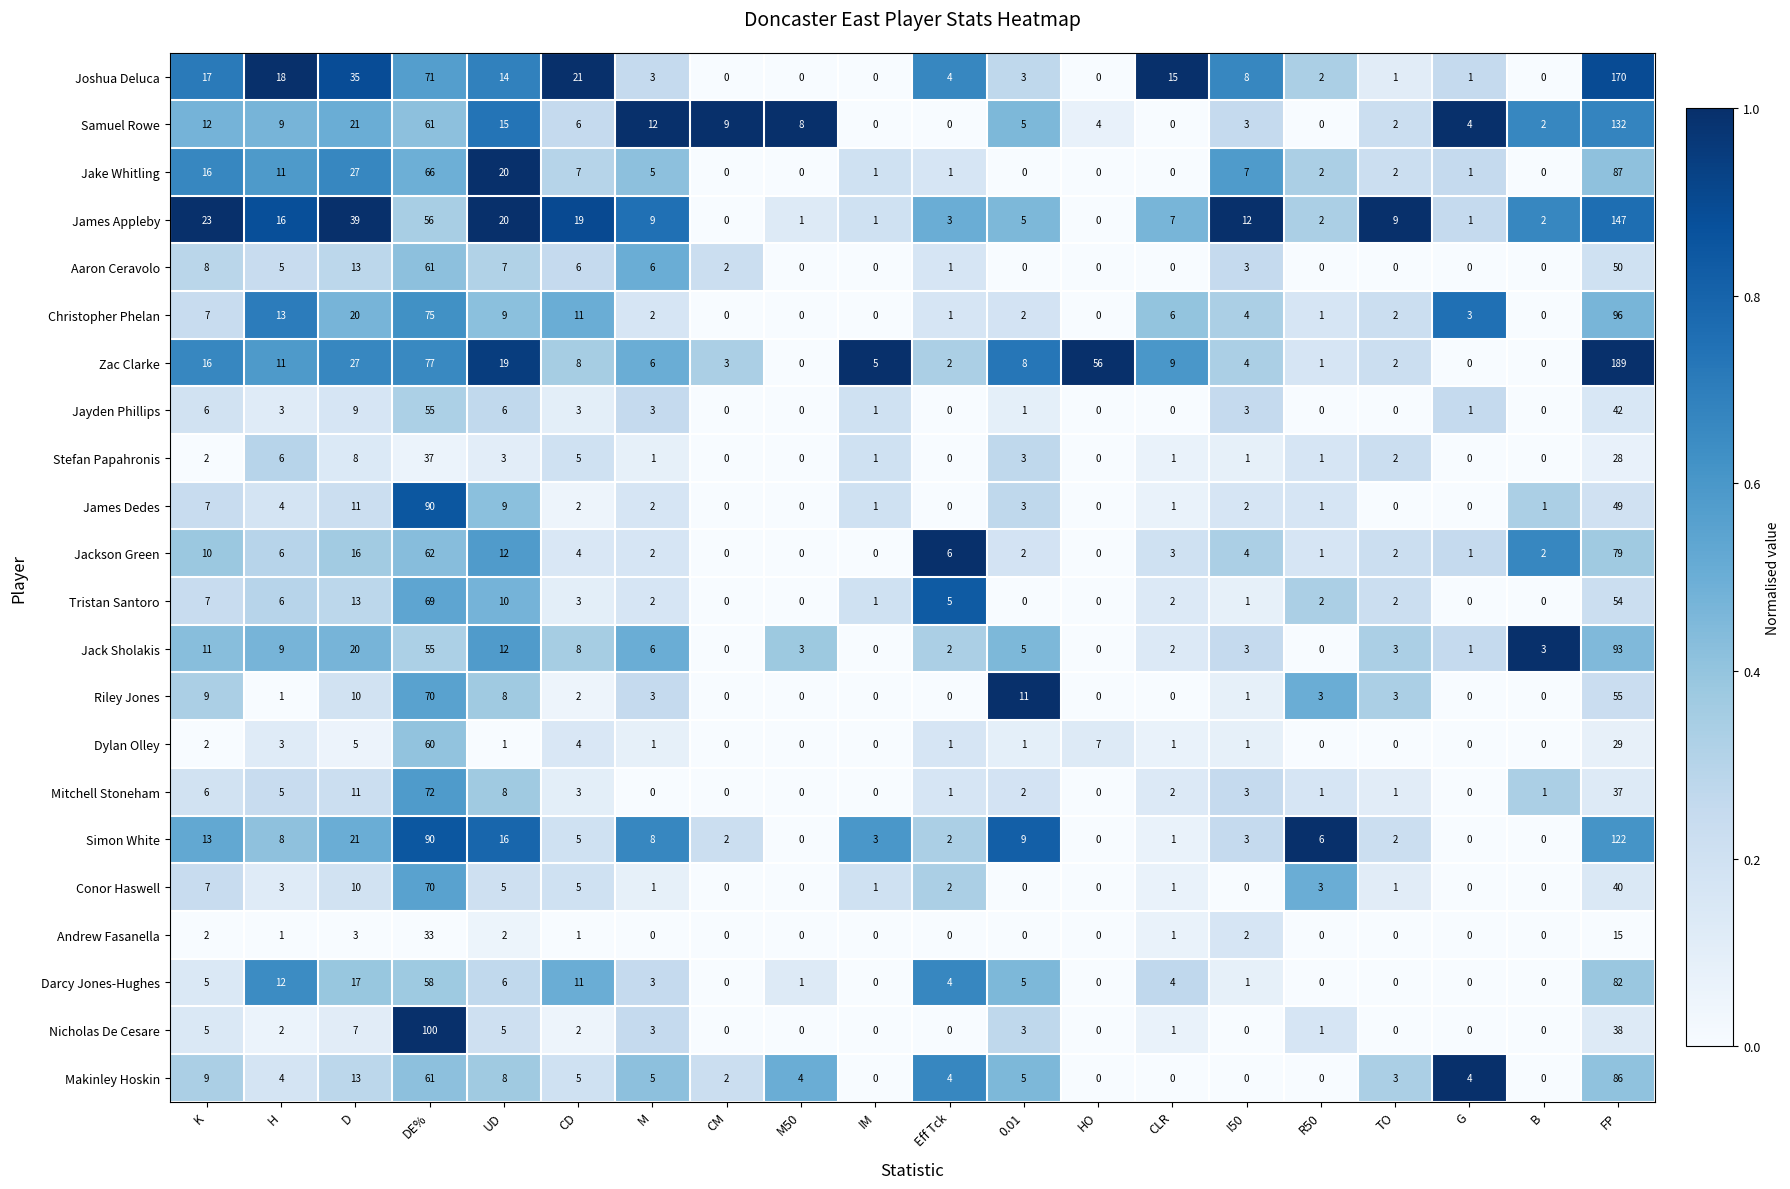

What is the difference between the Conor Haswell values at FP and Eff Tck?

38